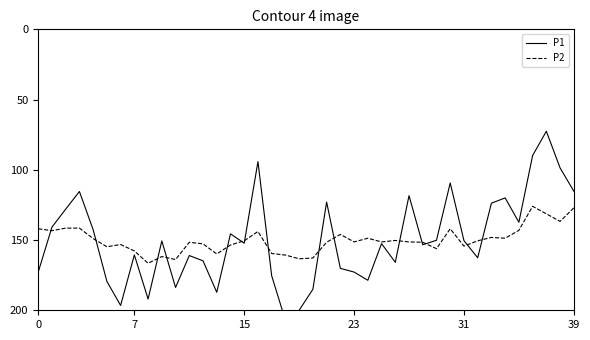

True or false: P2 has a value of 204.8 at 39.

False